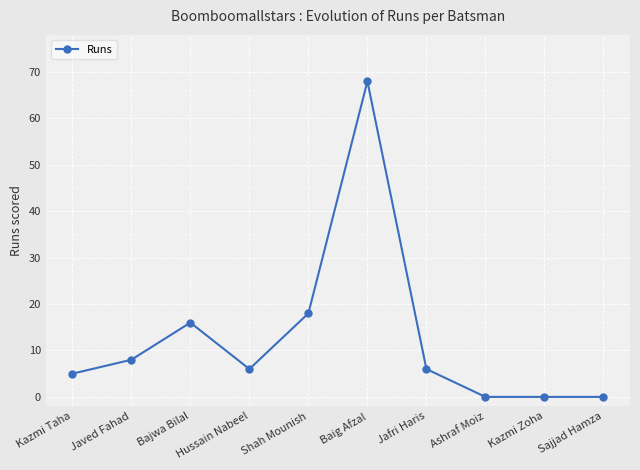

Reading right to left, extract all data points from this chart.

0	0	0	6	68	18	6	16	8	5